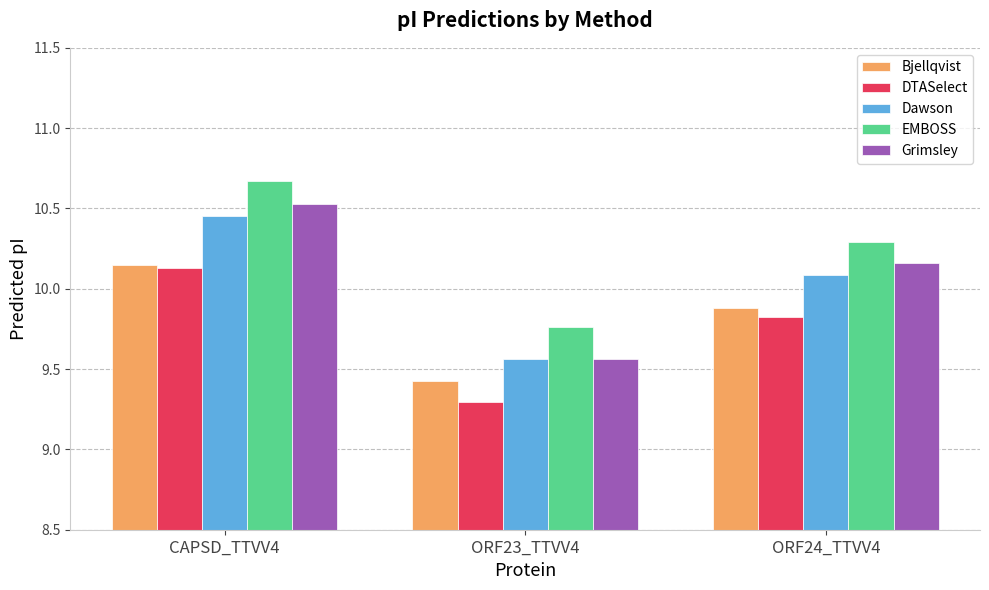

Which series changed the most between ORF23_TTVV4 and ORF24_TTVV4?

Grimsley